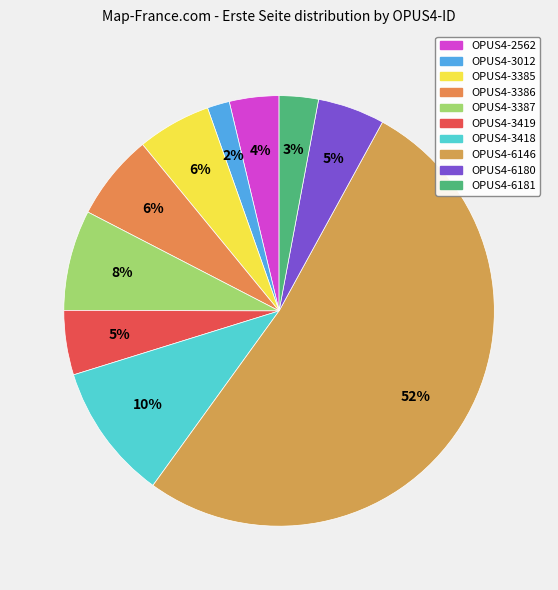

What percentage is the OPUS4-3418 slice, to the nearest percent?

10%